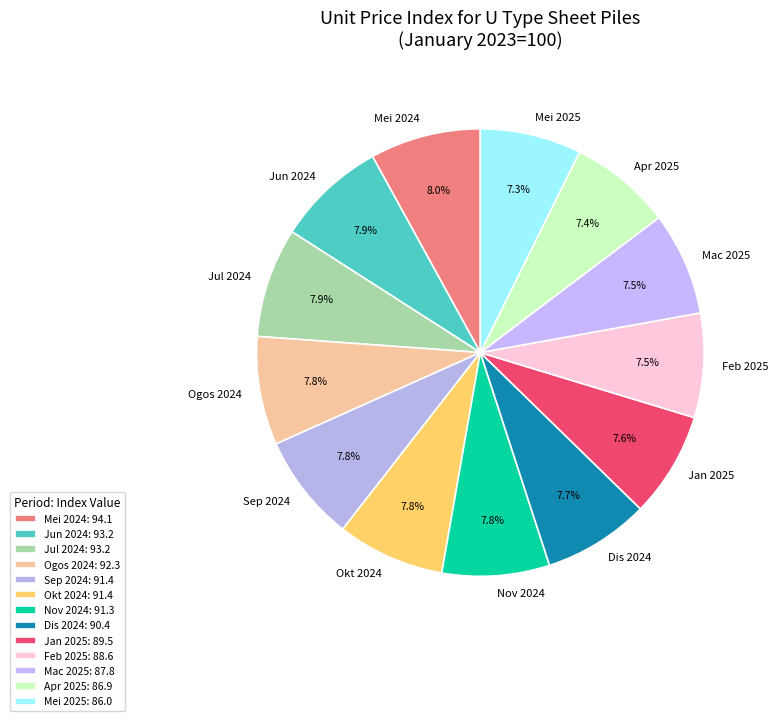

To the nearest percent, what is the average slice percentage?

8%